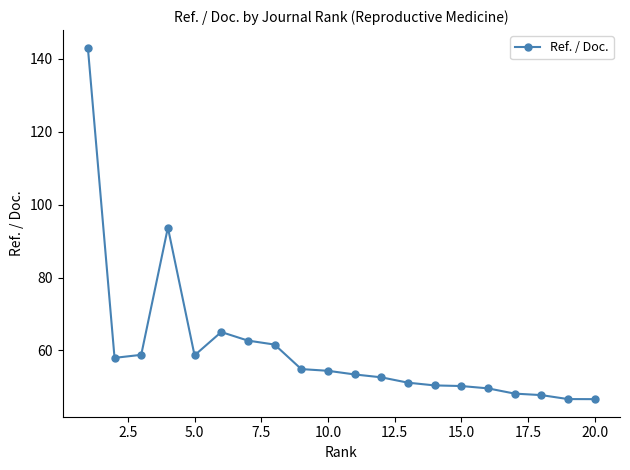

What is the smallest value displayed?

46.6